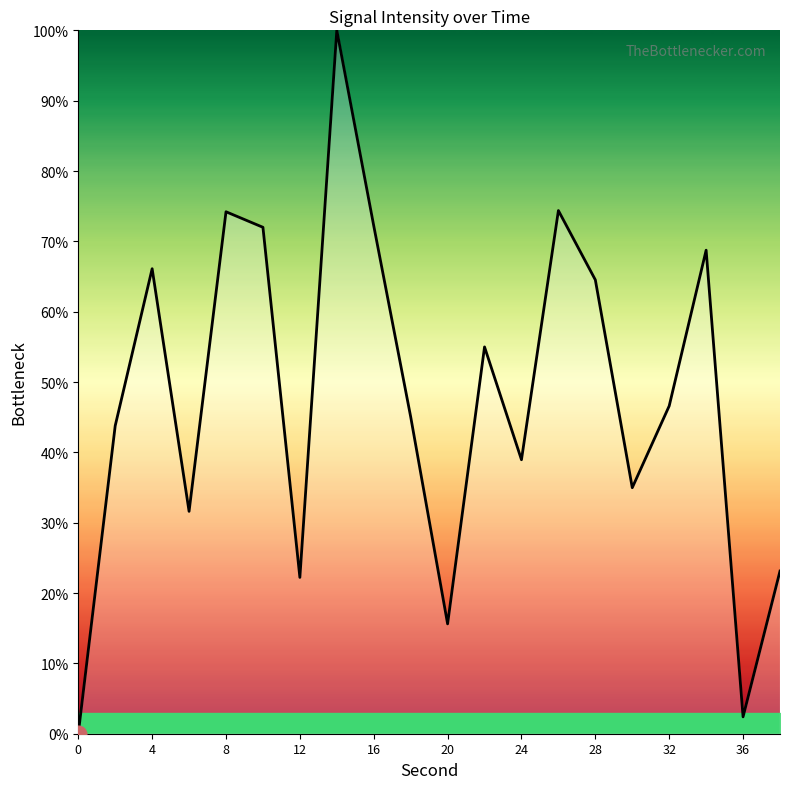

Where is the data nearest to the value 50?

32